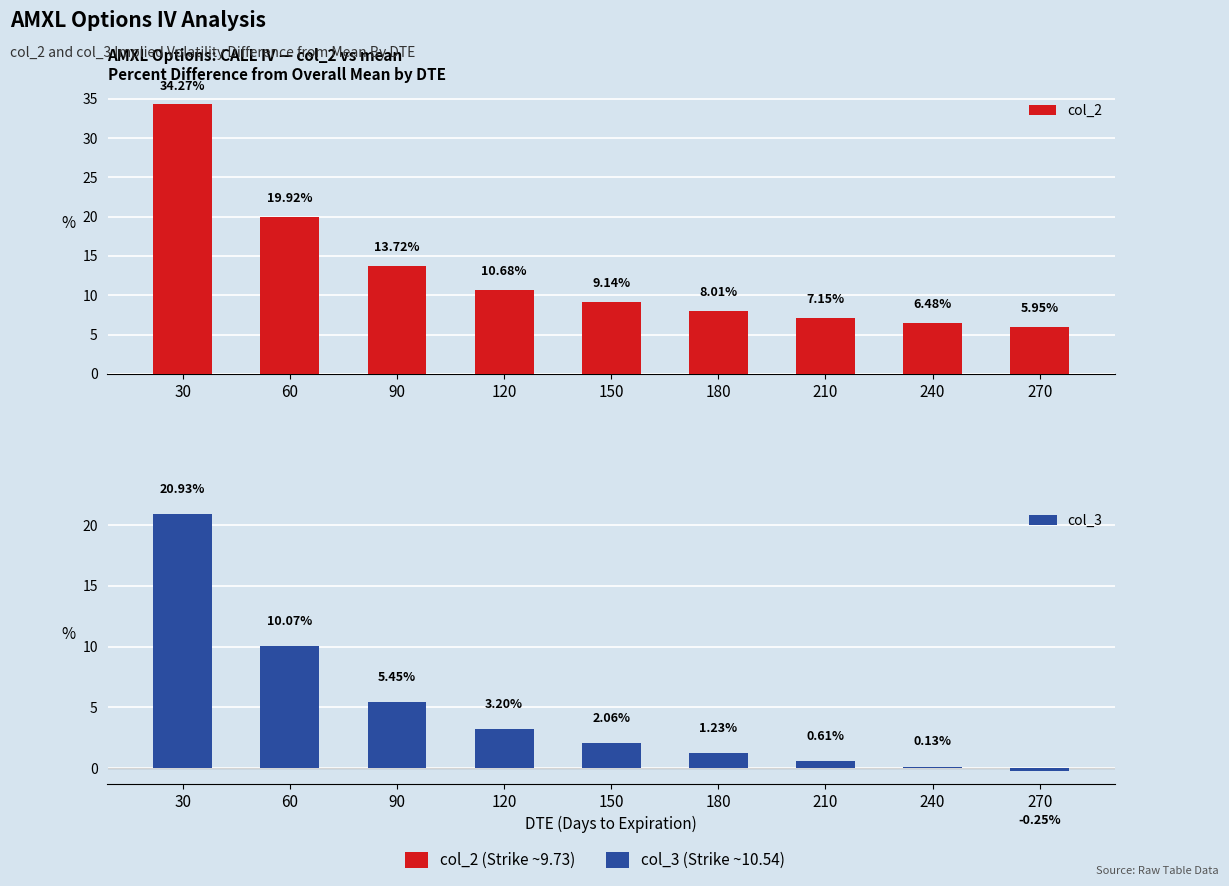

Rank the series by their maximum value, from highest to lowest.

col_2, col_3